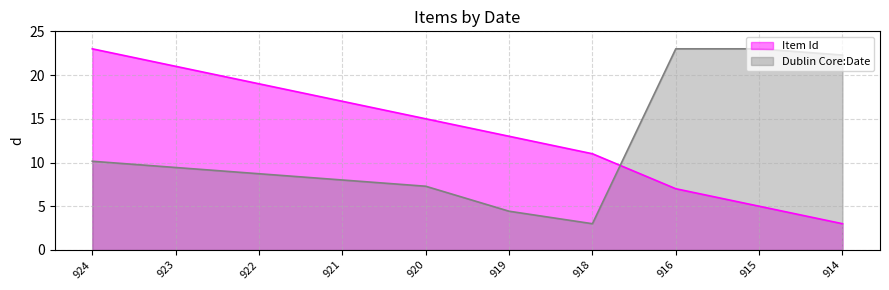

List the series in order of their overall mean, highest first.

Item Id, Dublin Core:Date